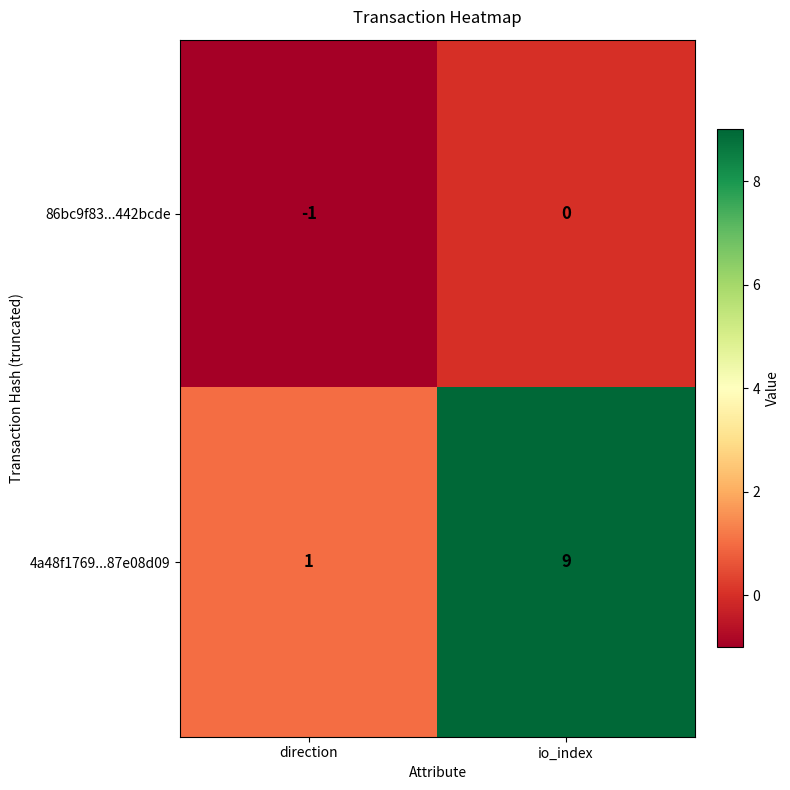

Which category has the lowest value across all series?

direction